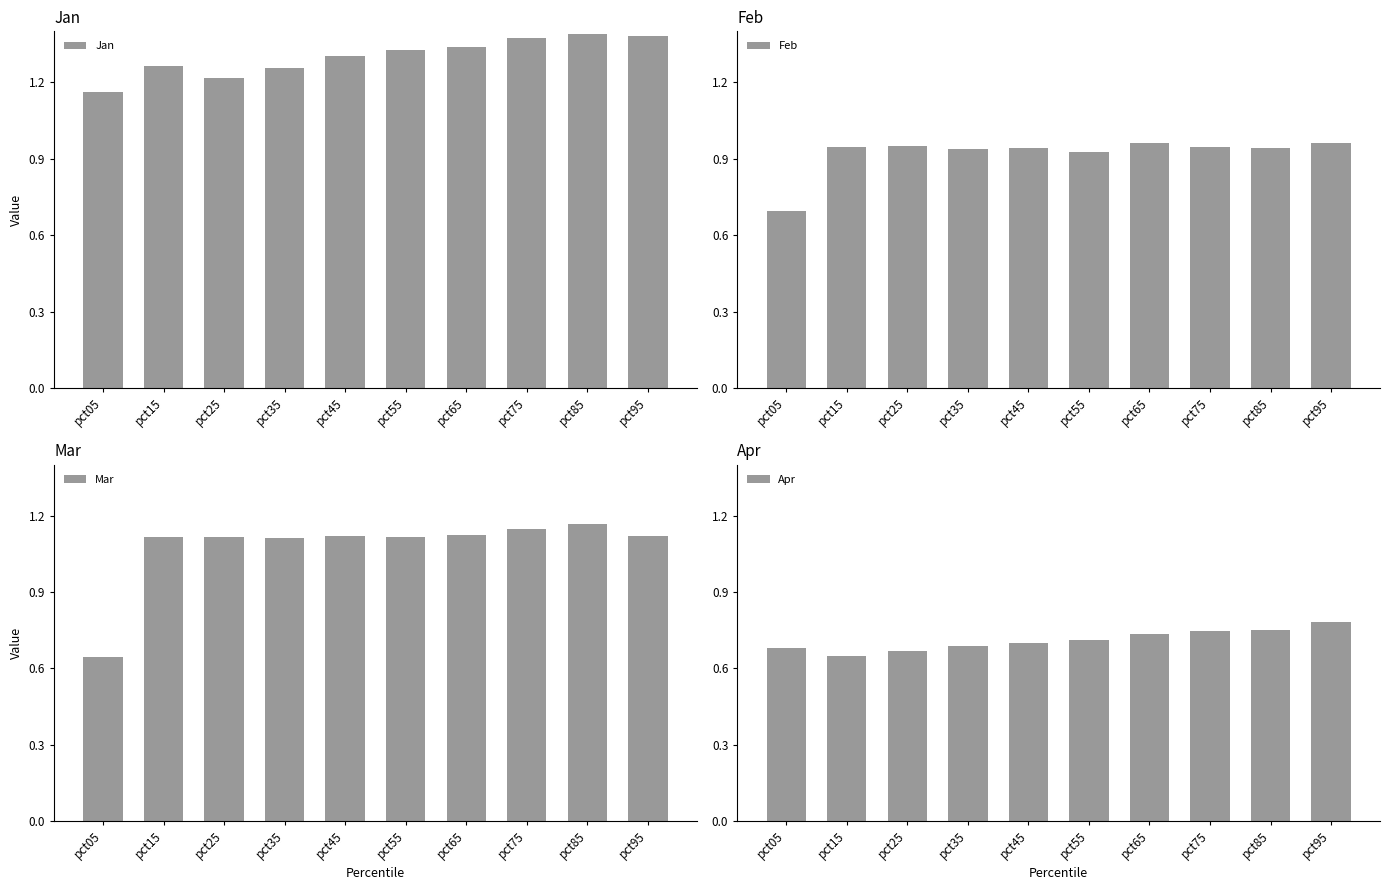

Rank the series at pct85 from highest to lowest value.

Jan, Mar, Feb, Apr